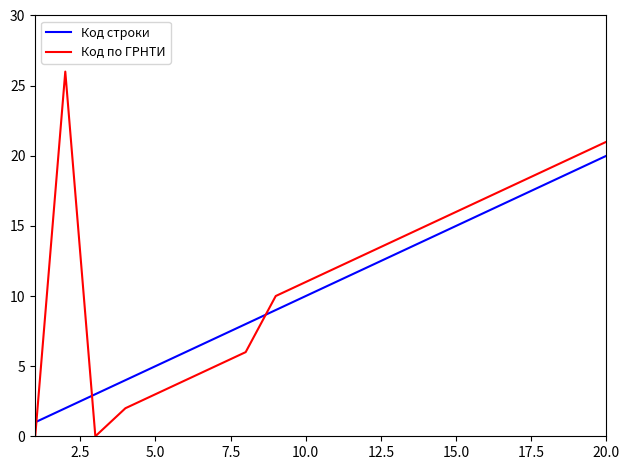

Rank the series by their maximum value, from highest to lowest.

Код по ГРНТИ, Код строки